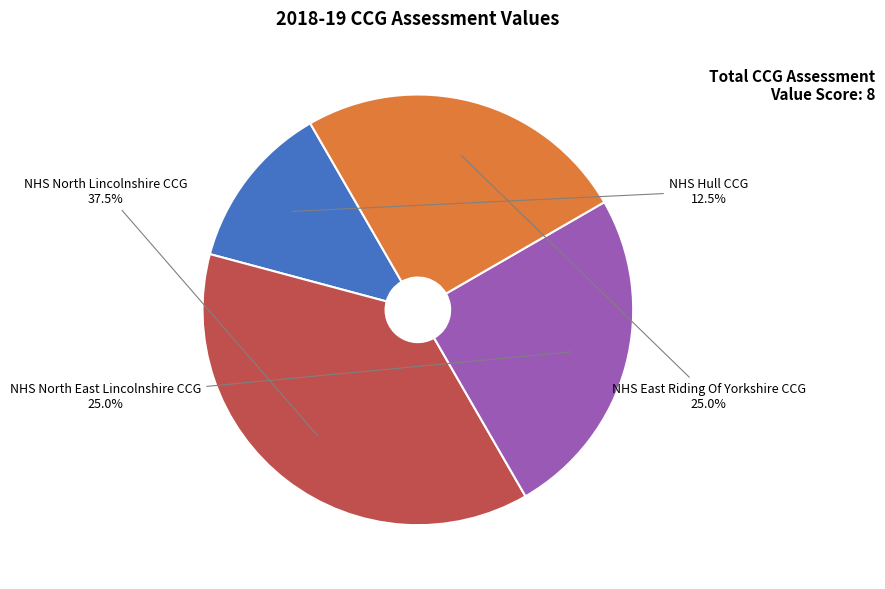

How many slices are in this pie chart?

4